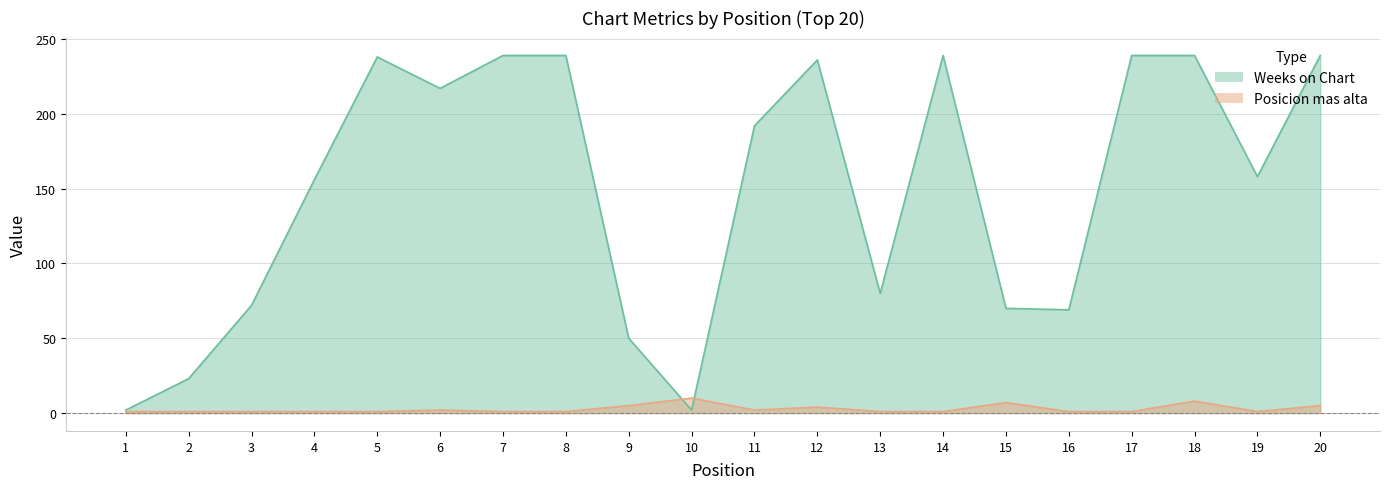

Which series has the largest total across all categories?

Weeks on Chart